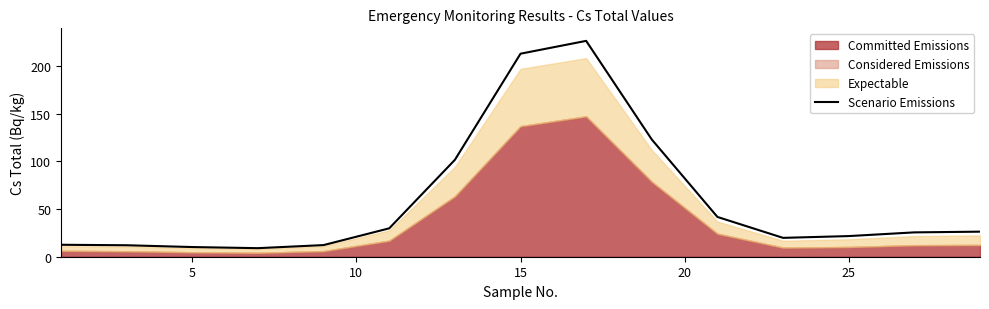

What is the lowest value of the Scenario Emissions series?

9.0